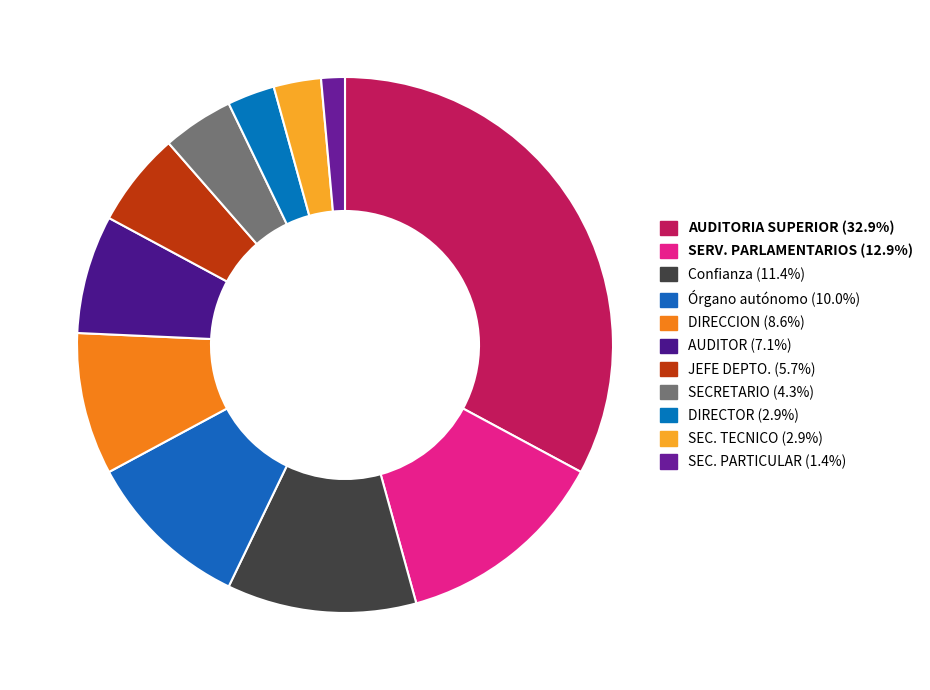

Which slice is the largest?

AUDITORIA SUPERIOR DE MICHOACAN